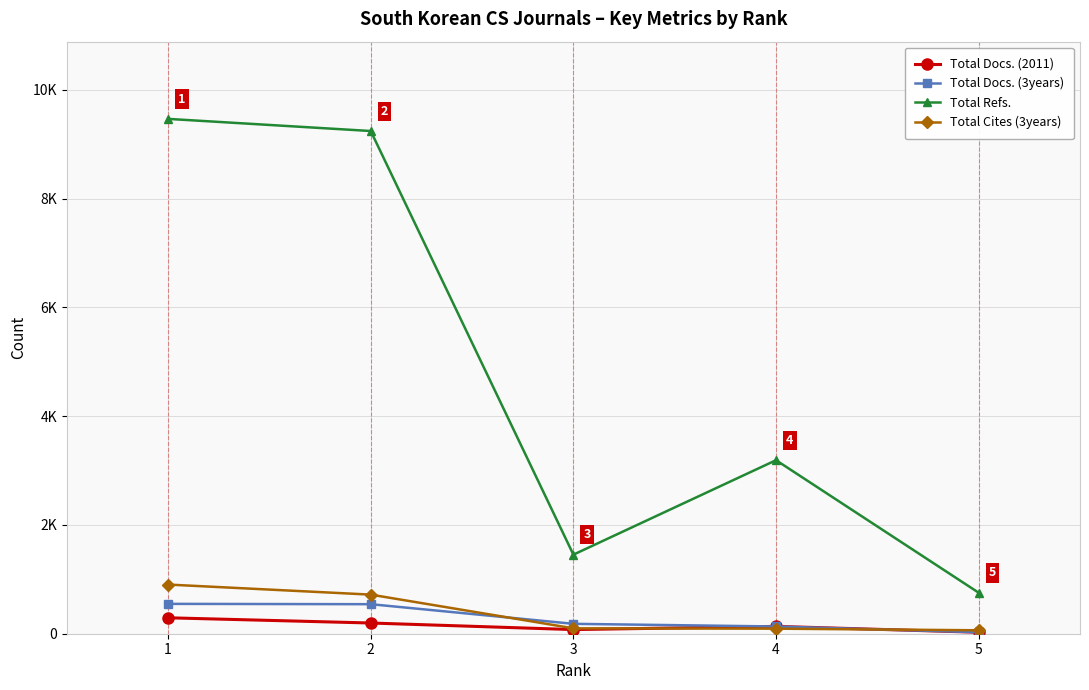

At which label does Total Refs. reach its minimum?

5